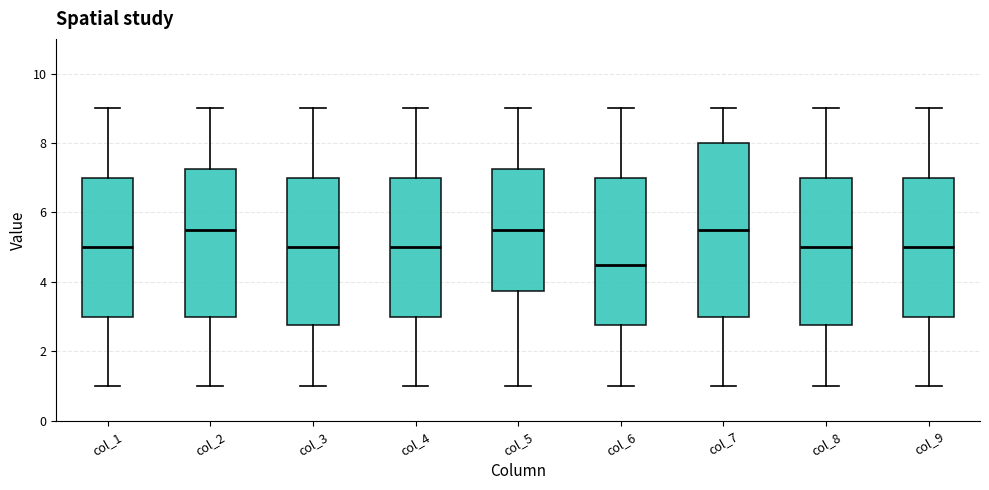

Which box is the tallest, from its lower edge to its upper edge?

col_7